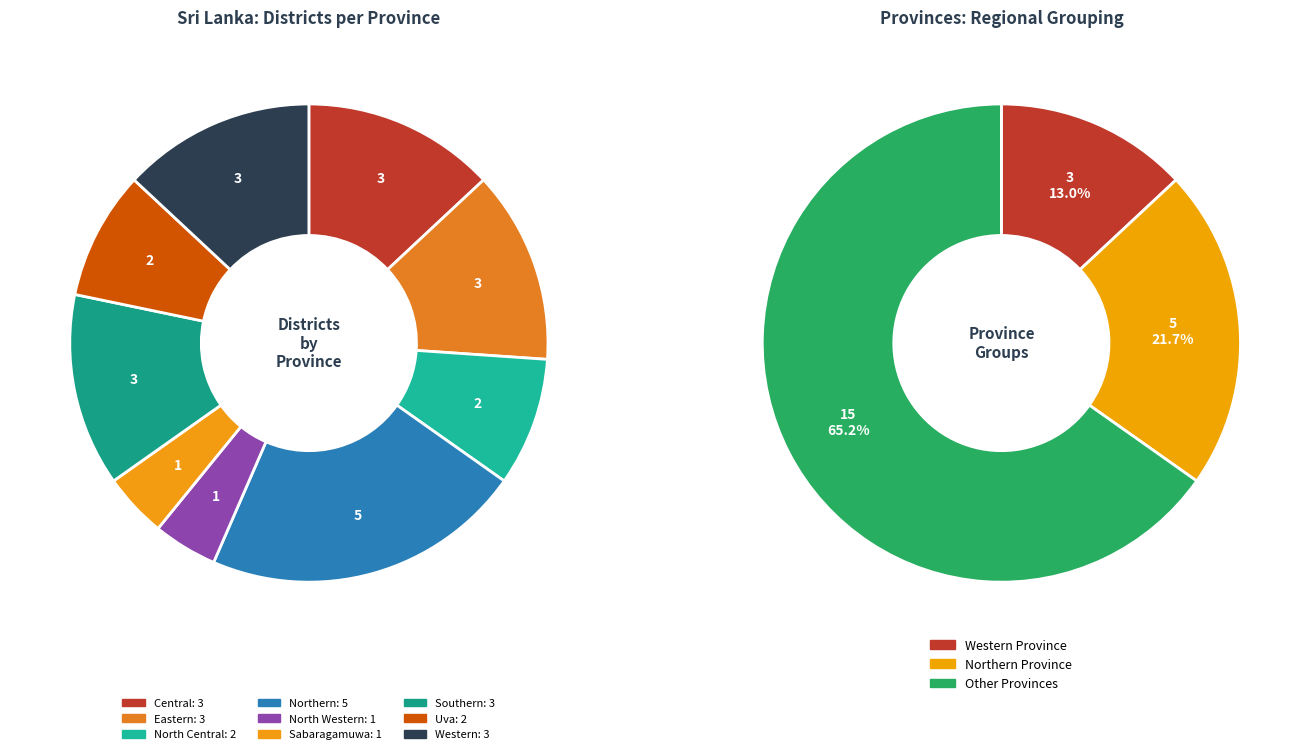

What portion of the pie excludes Uva?

91.3%